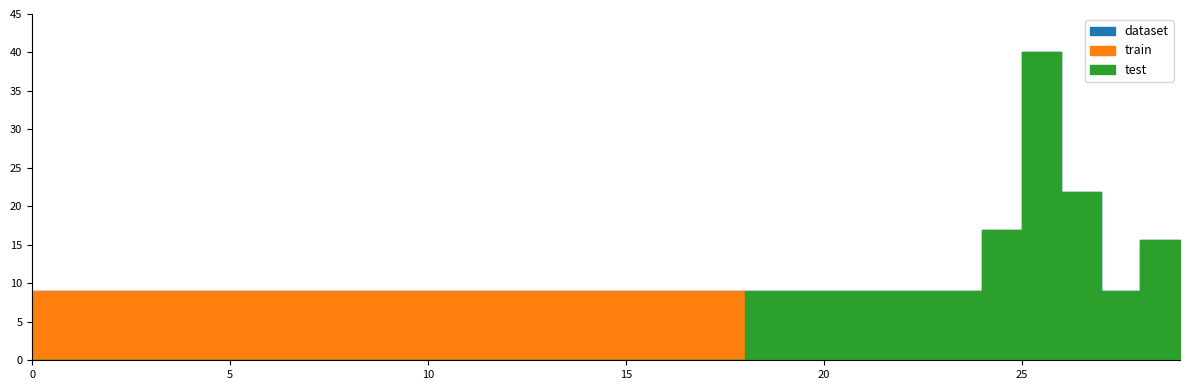

What is the label of the 20th point from the right?

18.